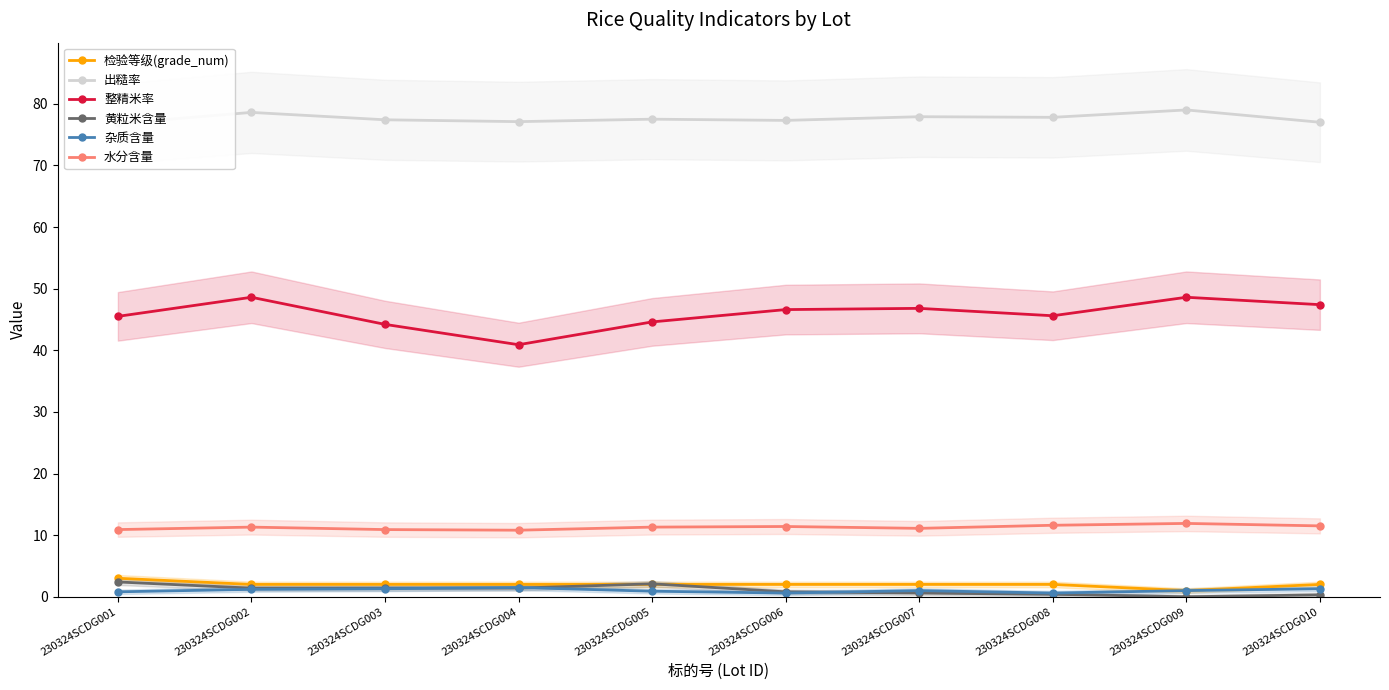

At which category is the sum across all series the highest?

230324SCDG002